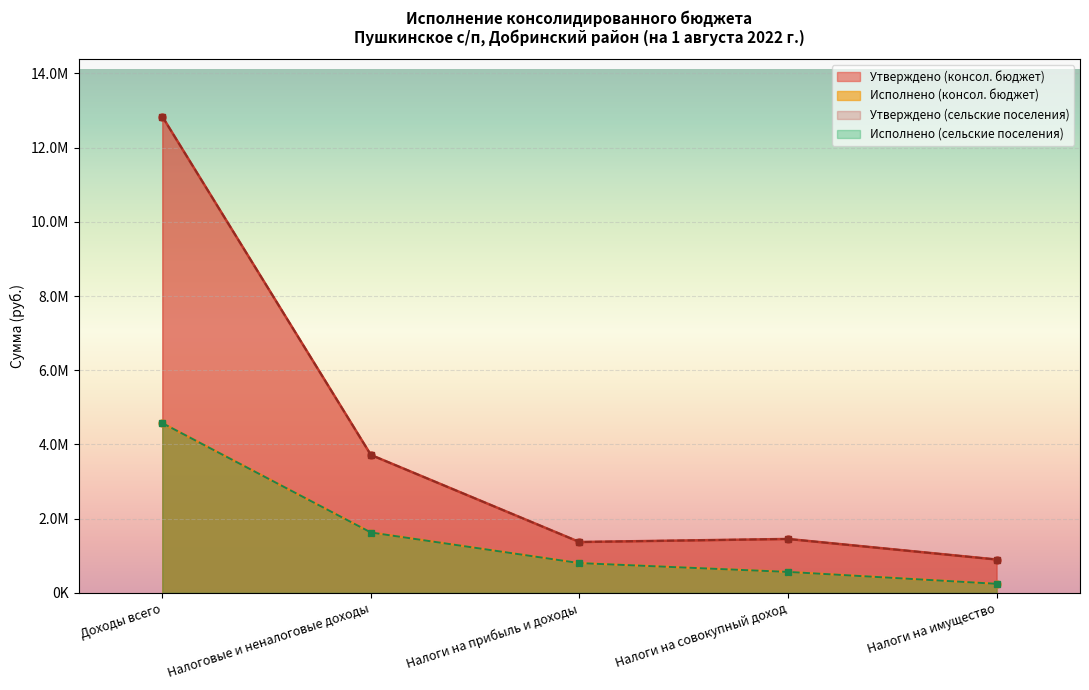

Which label corresponds to the largest value in the chart?

Доходы всего